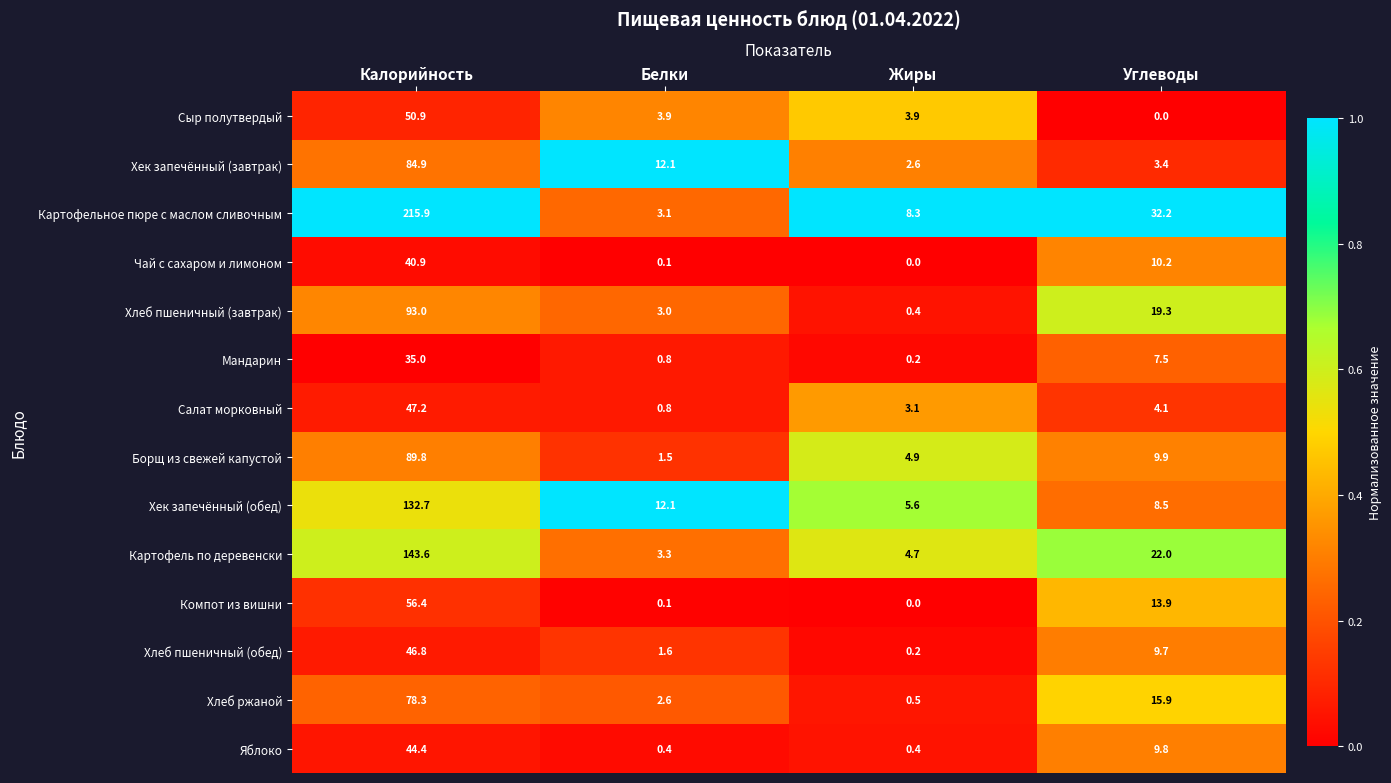

How many data points does each series have?

4